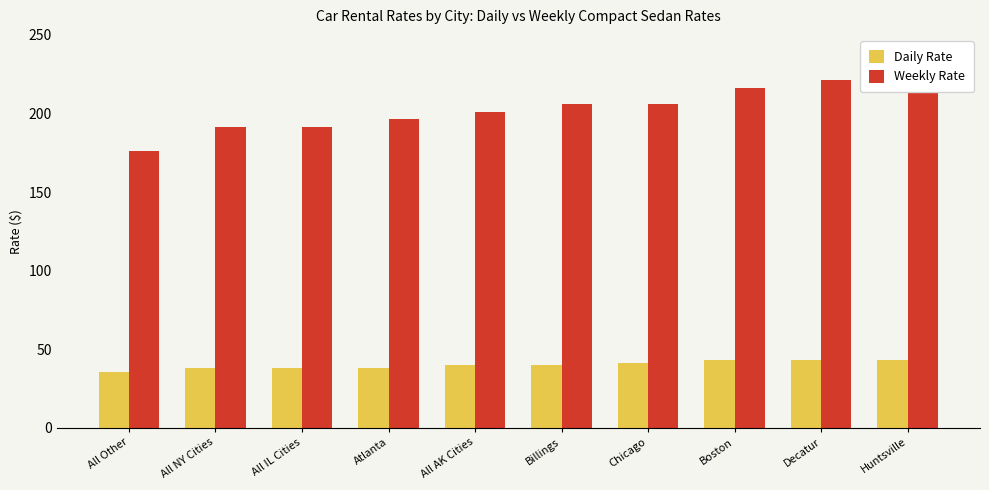

How many bars are there in total?

20